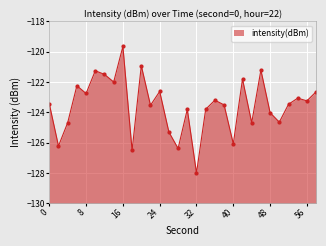

What is the value of the 25th point from the left?

-124.0